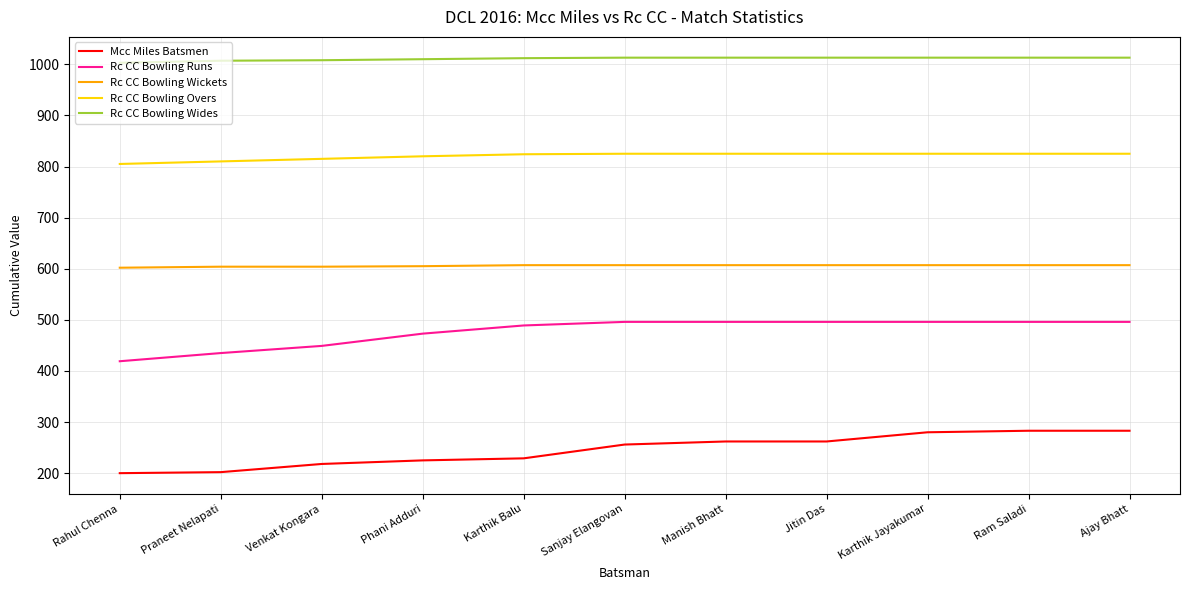

True or false: Rc CC Bowling Runs and Mcc Miles Batsmen cross at least once.

False